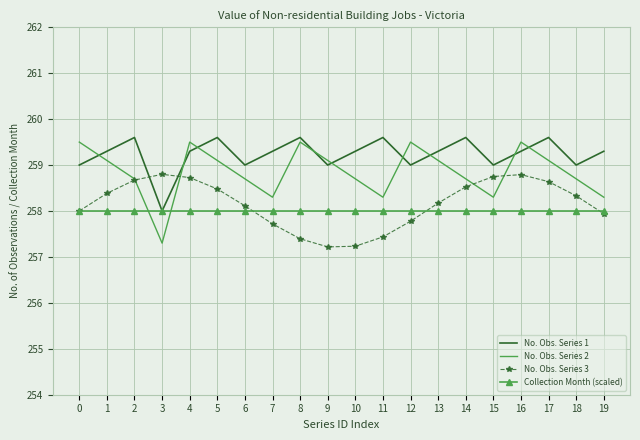

What is the difference between the No. Obs. Series 1 values at 19 and 15?

0.3